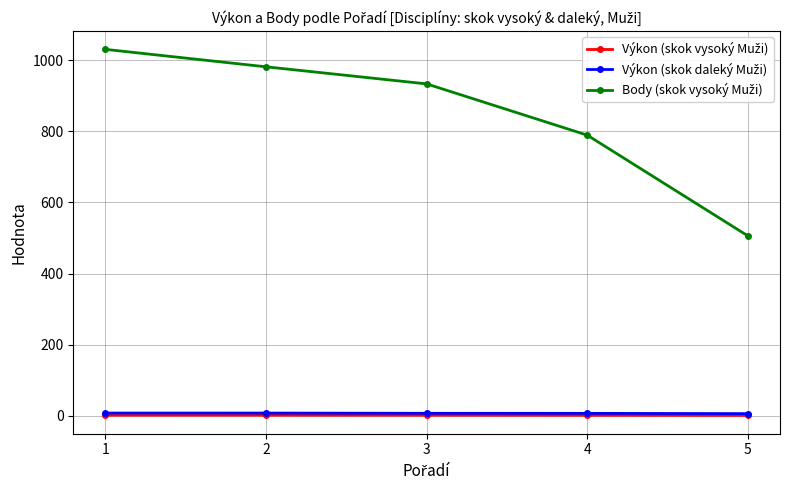

At which category is the sum across all series the highest?

1